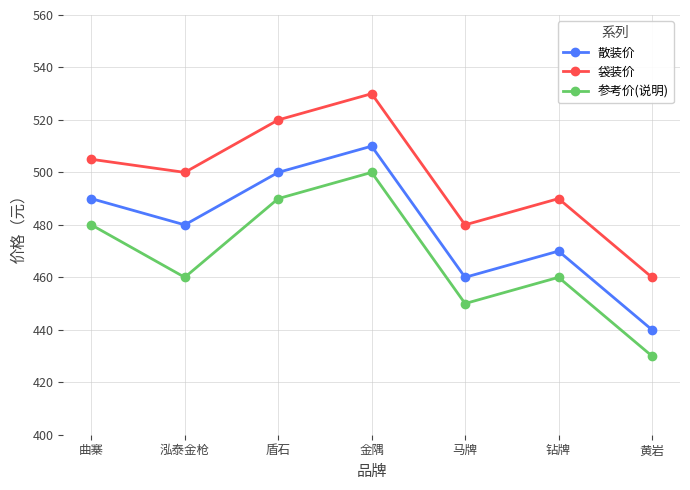

Read the 参考价(说明) value at 曲寨, to the nearest 10.

480